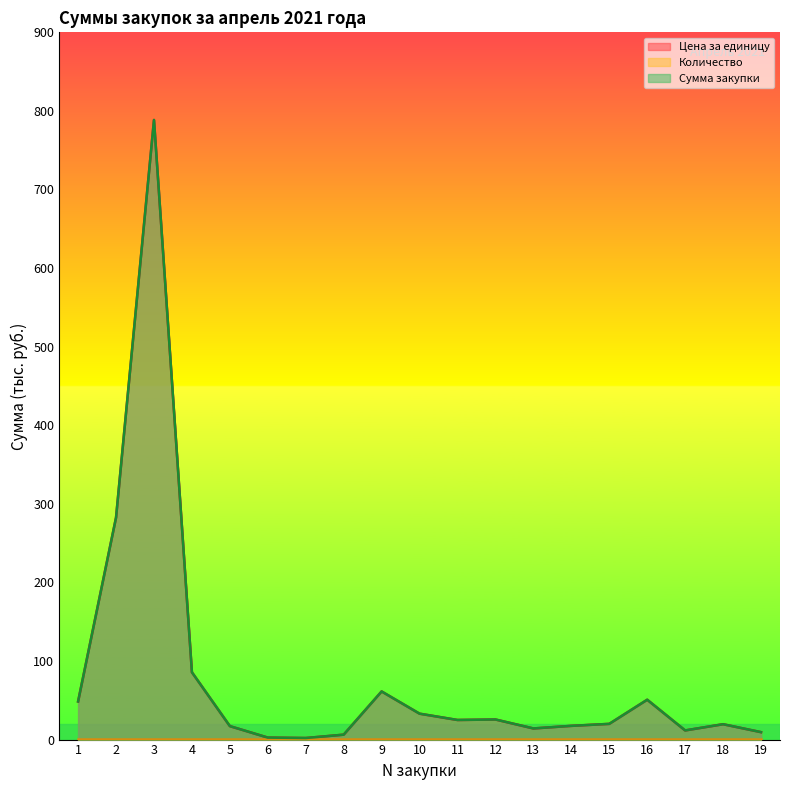

True or false: Сумма закупки and Цена за единицу intersect in this chart.

False